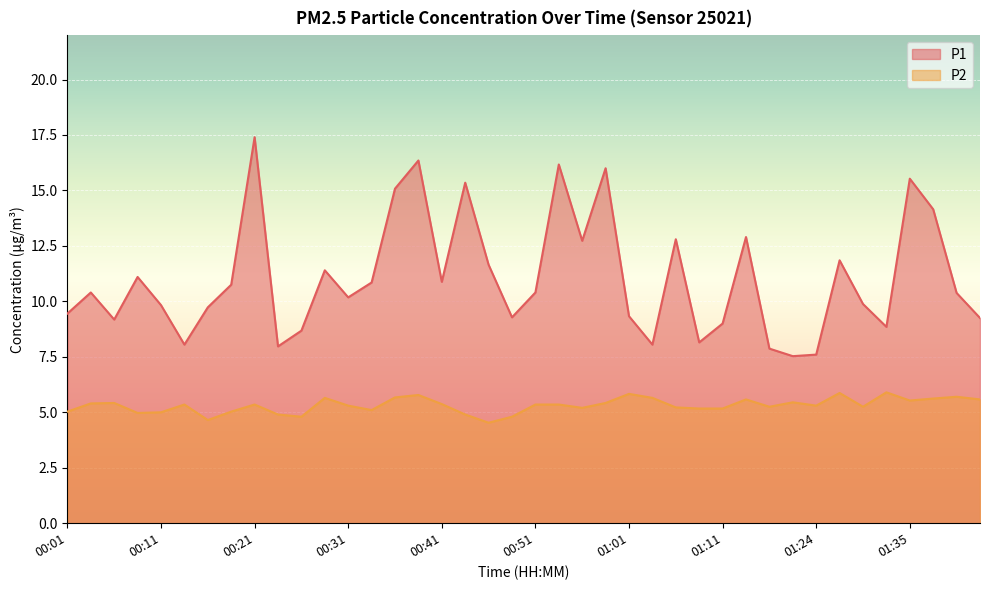

Reading right to left, transcribe all the data shown in this chart.

P1: 9.2	10.4	14.2	15.5	8.8	9.9	11.8	7.6	7.5	7.9	12.9	9.0	8.2	12.8	8.1	9.3	16.0	12.7	16.2	10.4	9.3	11.7	15.3	10.9	16.4	15.1	10.8	10.2	11.4	8.7	8.0	17.4	10.8	9.7	8.1	9.8	11.1	9.2	10.4	9.4
P2: 5.6	5.7	5.6	5.5	5.9	5.2	5.9	5.3	5.5	5.2	5.6	5.2	5.2	5.2	5.7	5.8	5.4	5.2	5.3	5.3	4.8	4.5	4.9	5.4	5.8	5.7	5.1	5.3	5.7	4.8	4.9	5.3	5.0	4.7	5.3	5.0	5.0	5.4	5.4	5.0